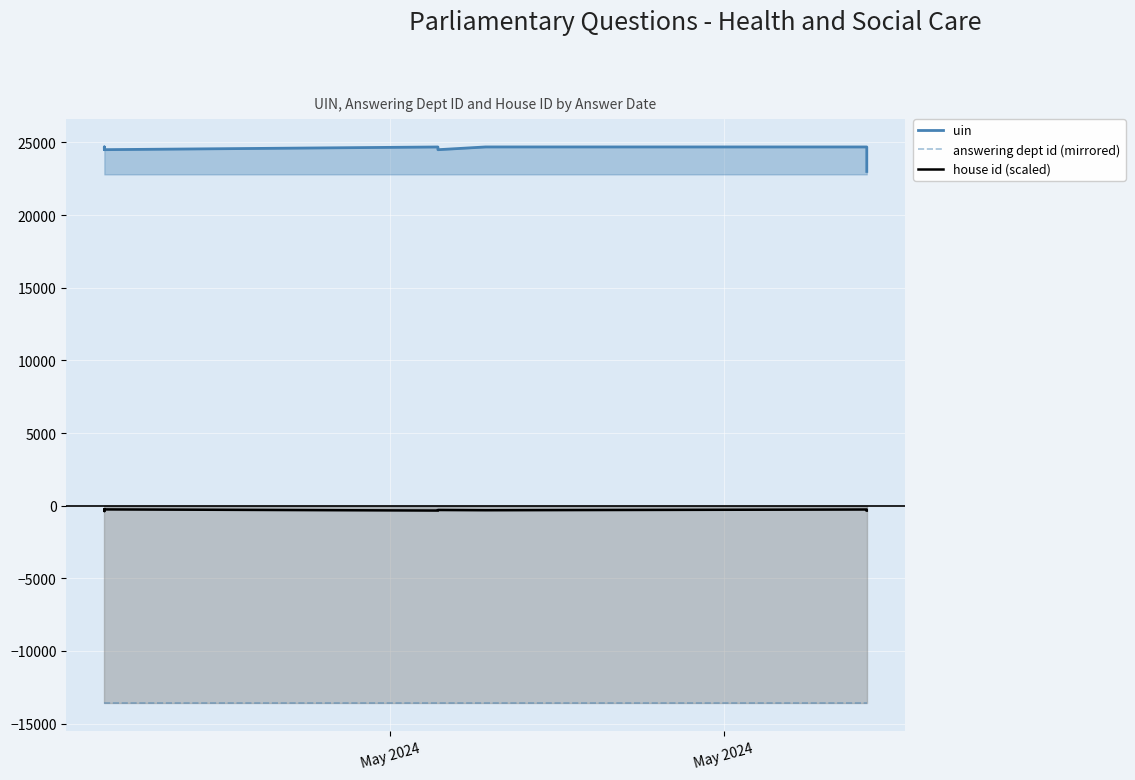

What is the minimum value for uin?

23000